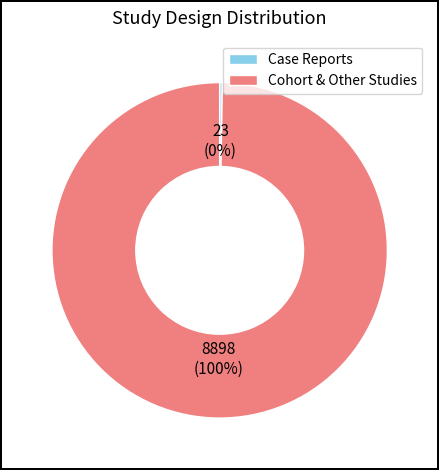

Which category has the biggest portion of the pie?

Cohort & Other Studies